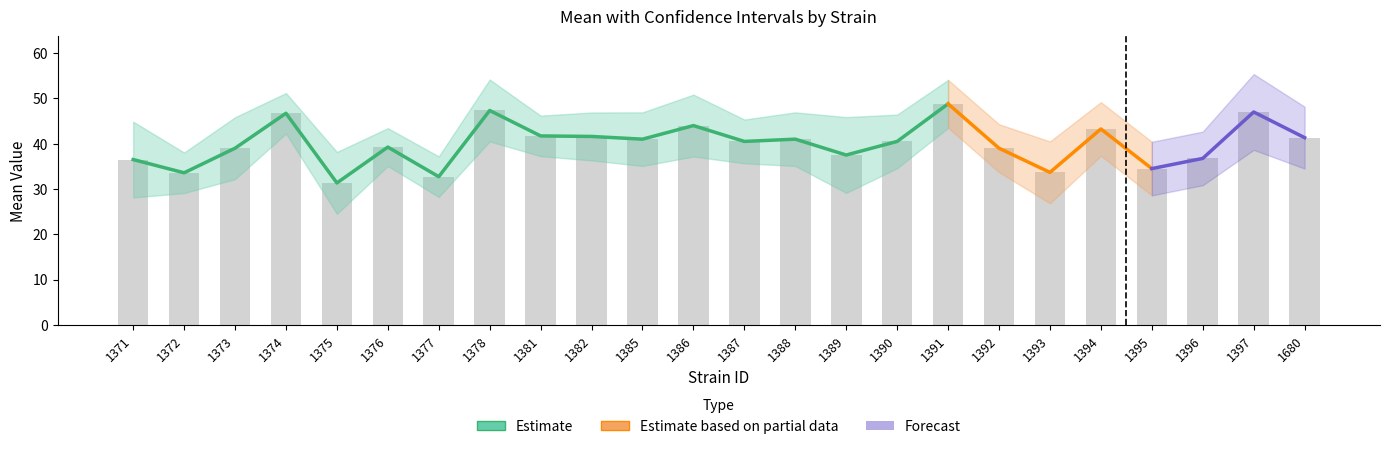

What is the value of the uppercl bar at the 18th from the left?

44.3